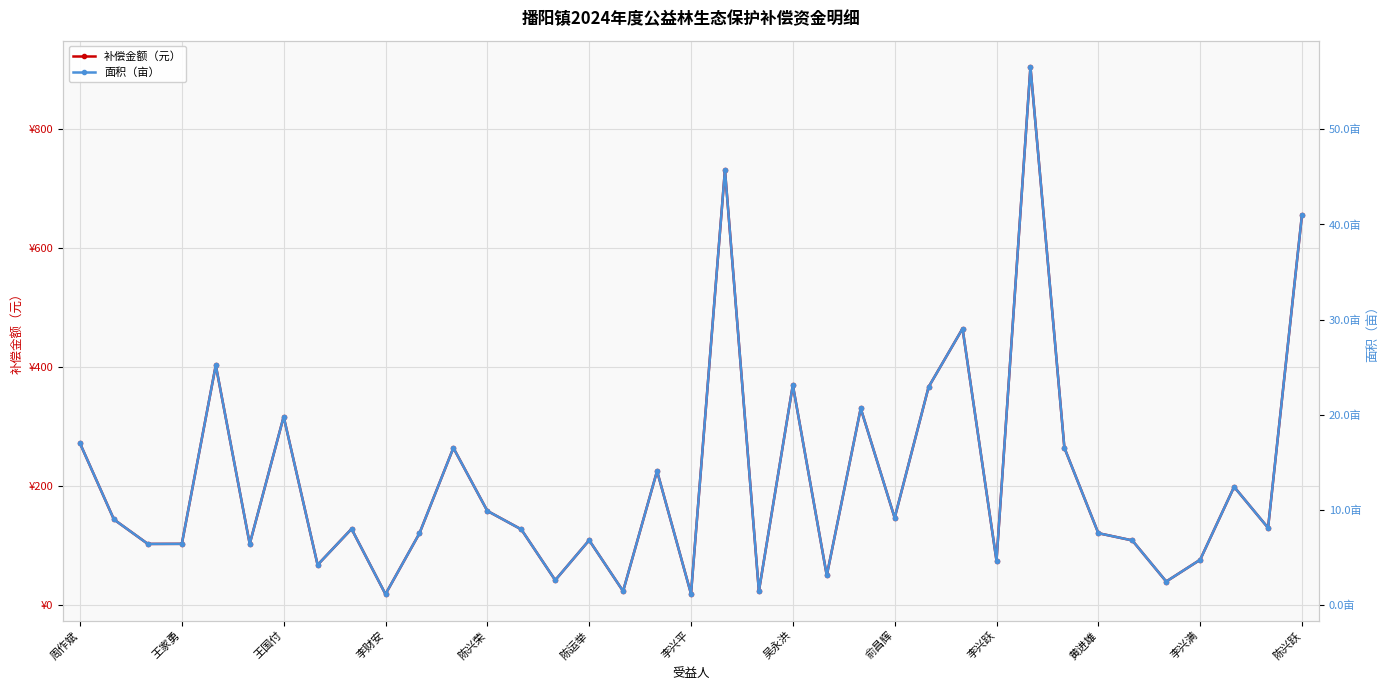

What is the difference between the highest and lowest values at 20?

22.1